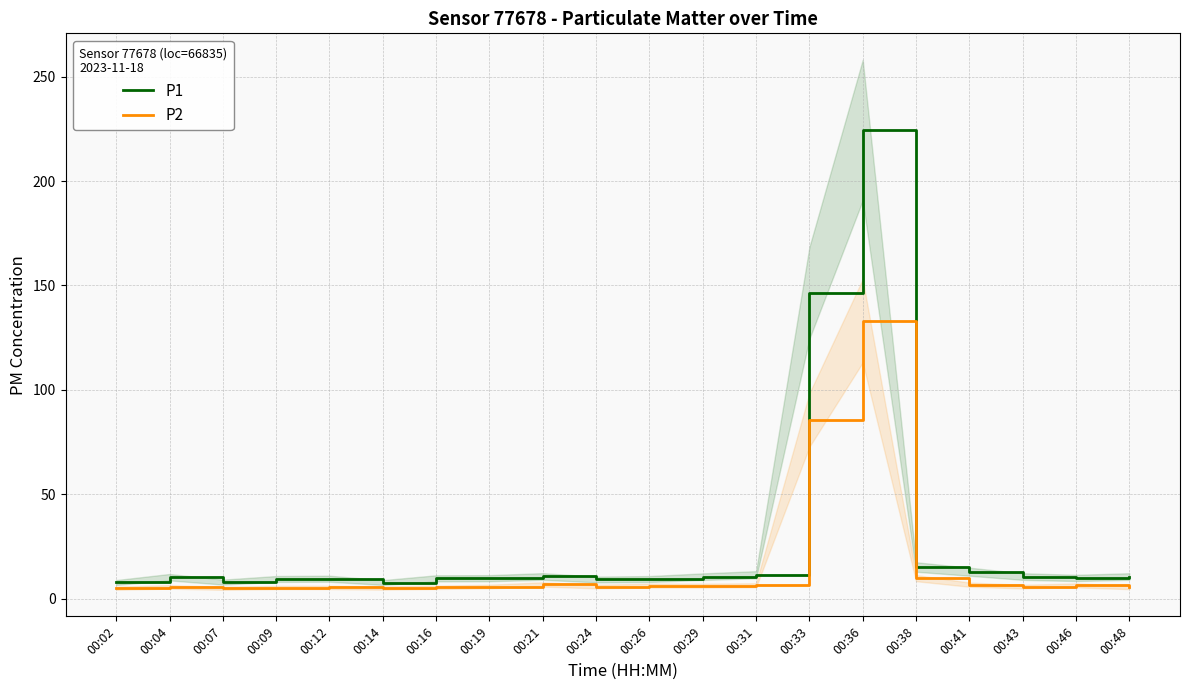

True or false: P2 and P1 intersect in this chart.

False